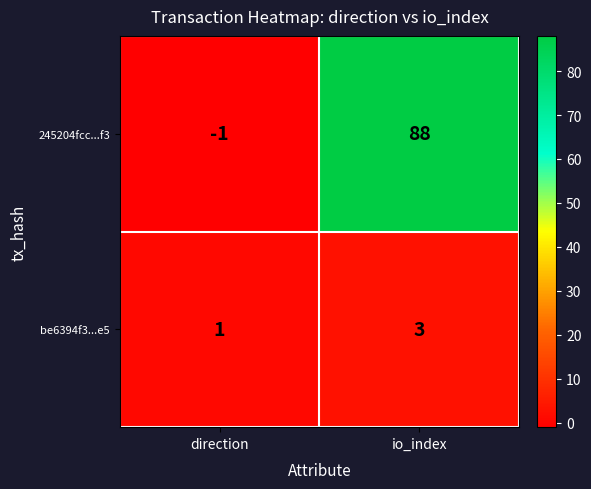

Reading left to right, transcribe all the data shown in this chart.

245204fcc...f3: direction=-1	io_index=88
be6394f3...e5: direction=1	io_index=3